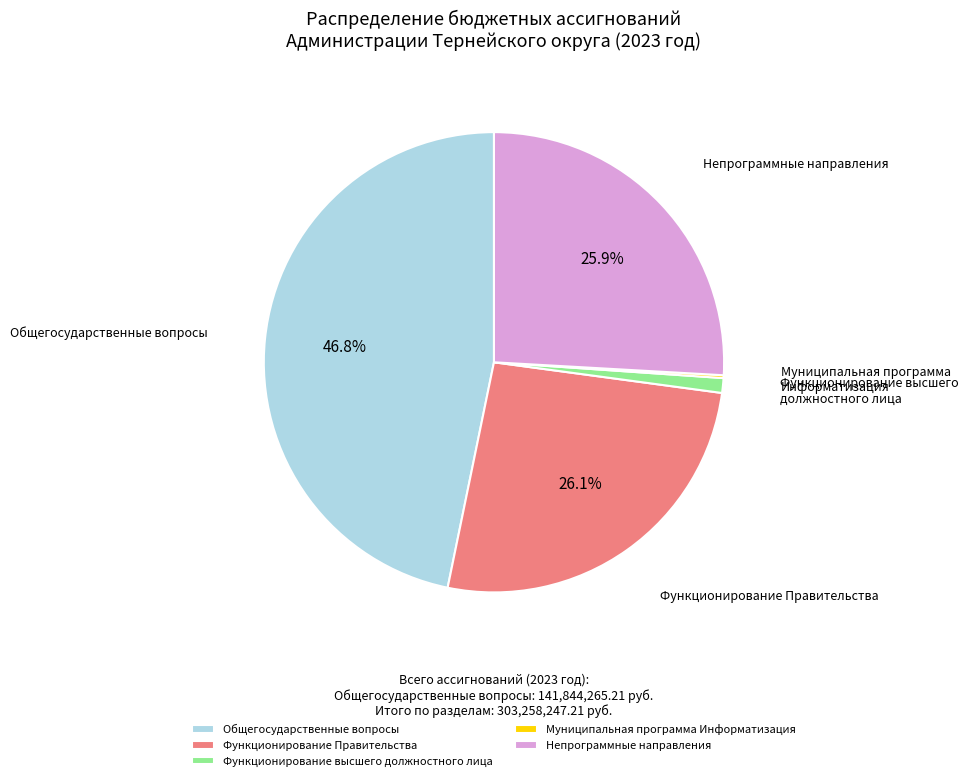

Is there any slice that represents more than half of the pie?

No